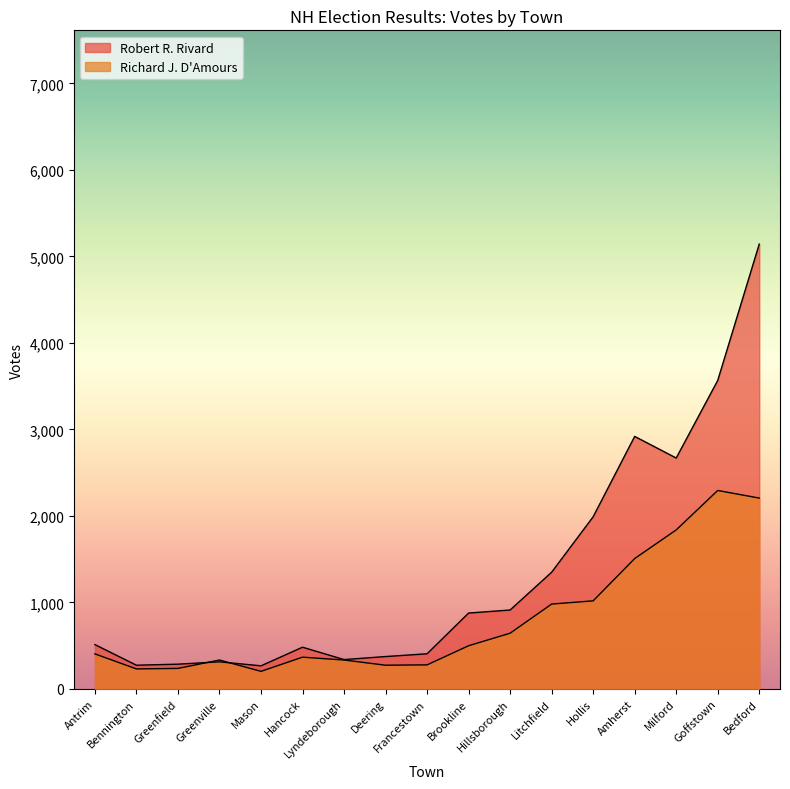

After their last crossing, which series has the higher values: Richard J. D'Amours or Robert R. Rivard?

Robert R. Rivard